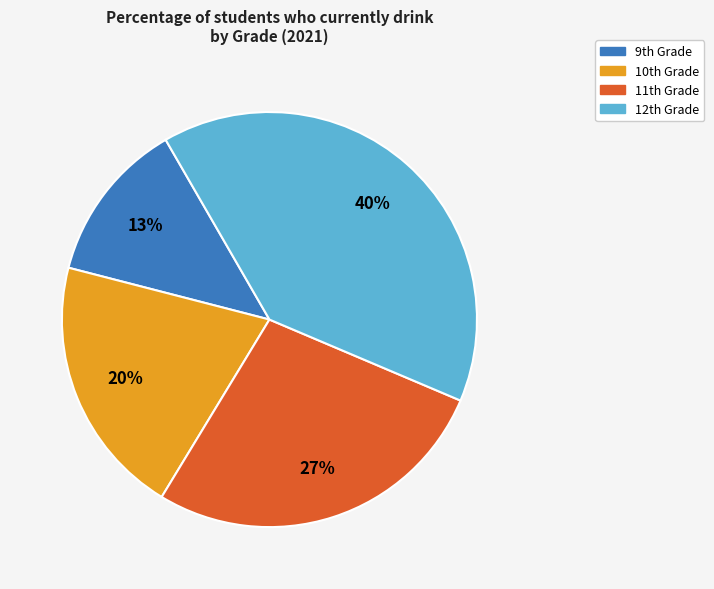

Is there a majority slice in this chart?

No